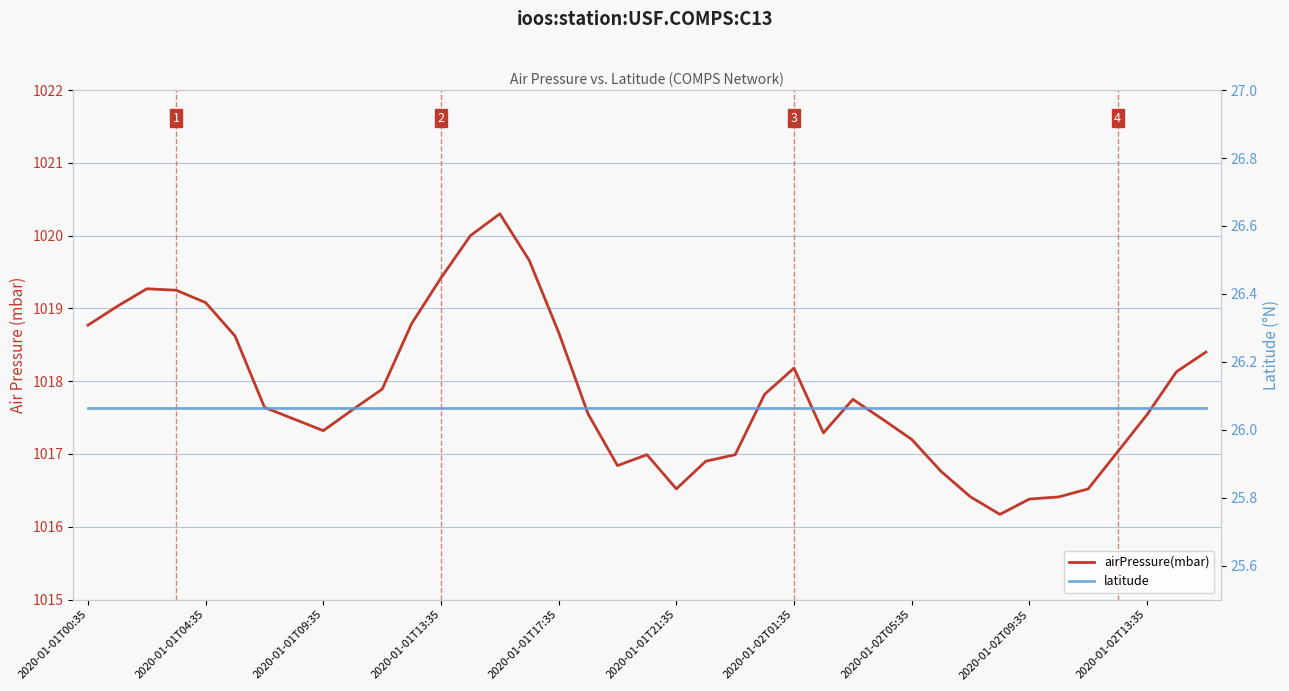

Which has a higher value, 21 or 28?

28